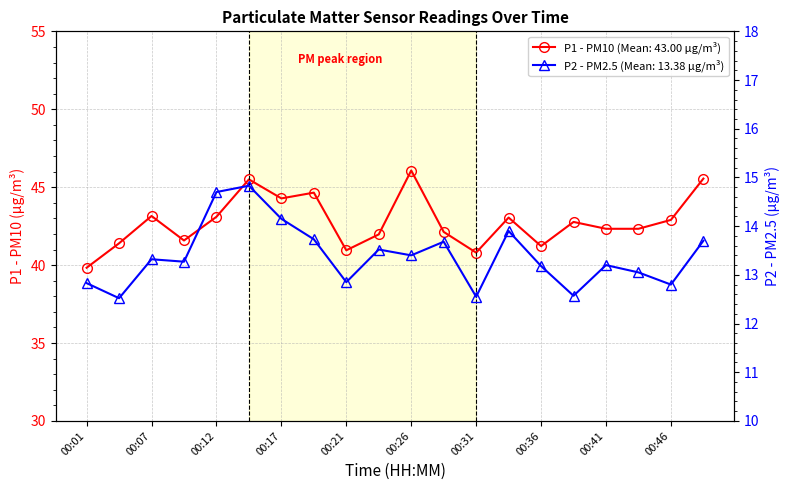

How many interior local peaks does the P1 series have?

6